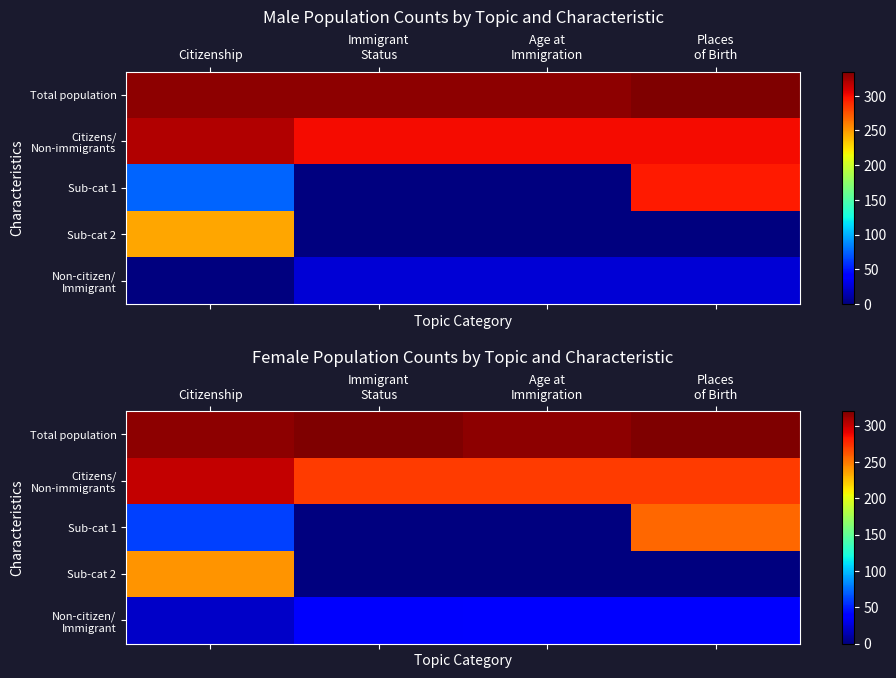

At which category is the sum across all series the highest?

Citizenship